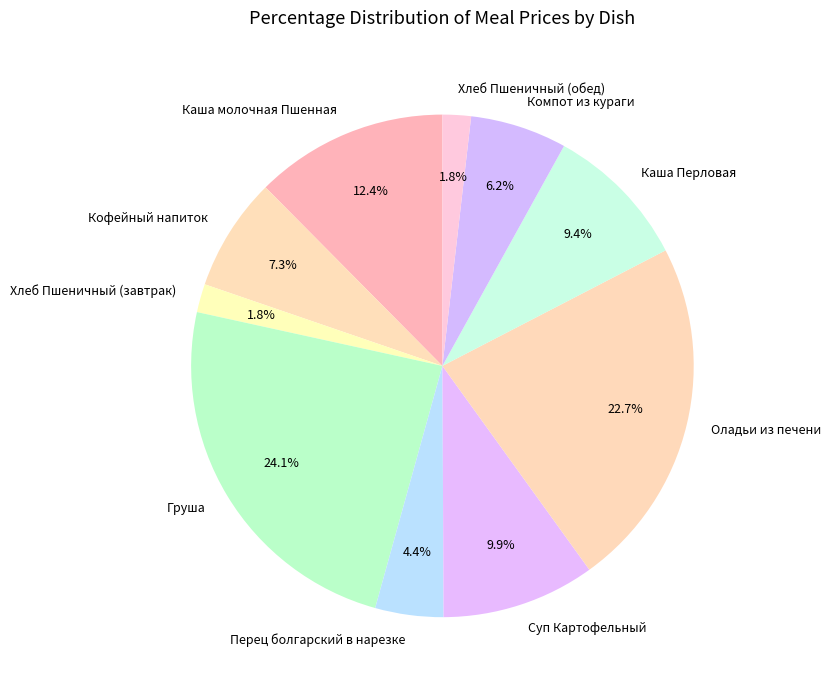

True or false: Хлеб Пшеничный (завтрак) accounts for 2% of the total.

True